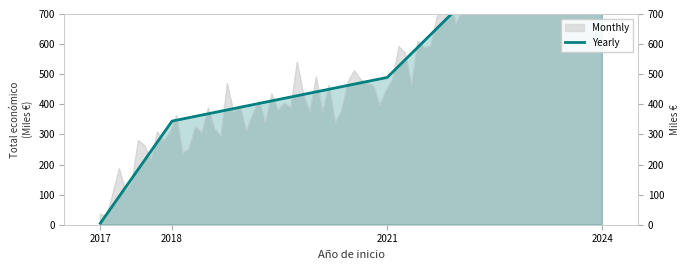

How many lines are shown in the chart?

1